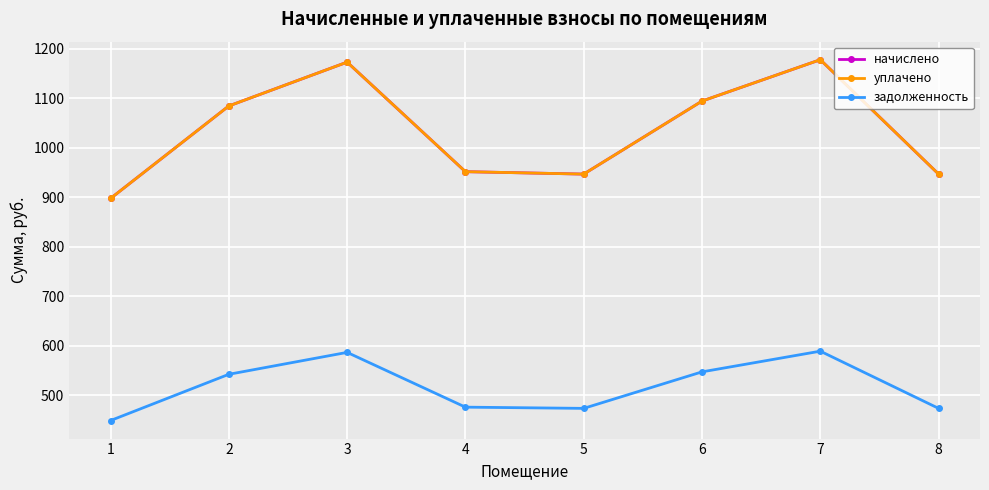

At which category does начислено reach its first local valley?

5